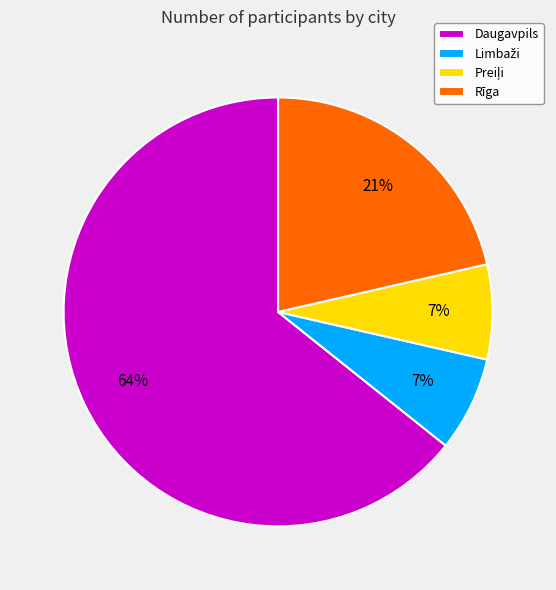

True or false: Daugavpils accounts for 64% of the total.

True